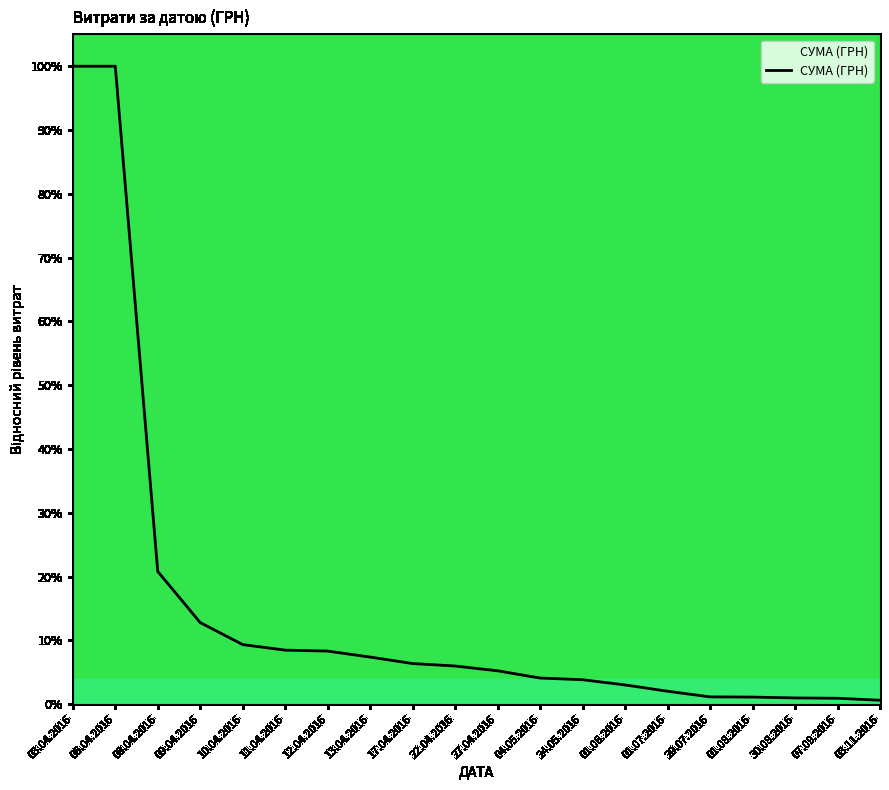

At which label is the value closest to 50?

08.04.2016